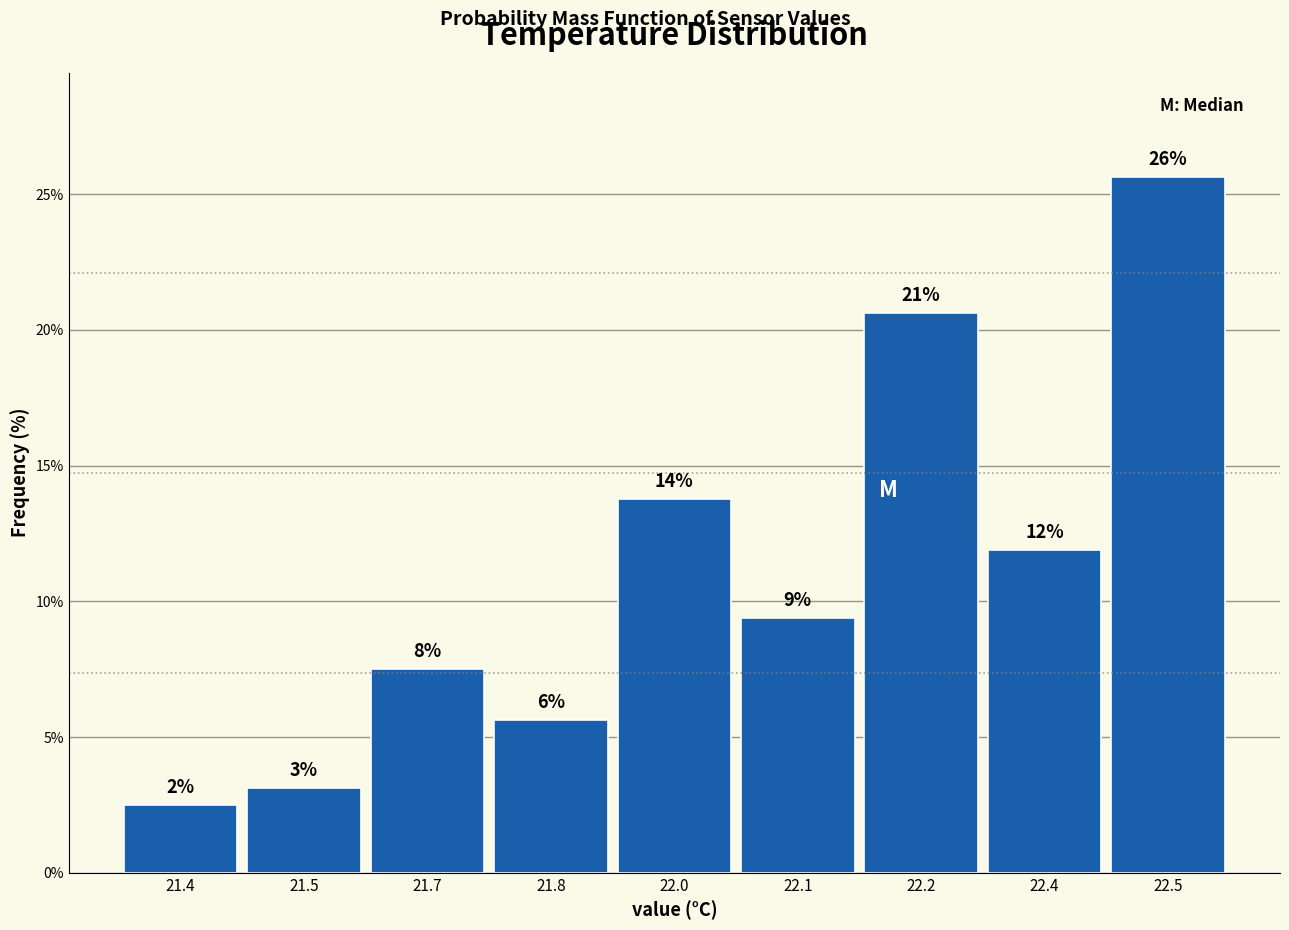

Are the bars horizontal?

No